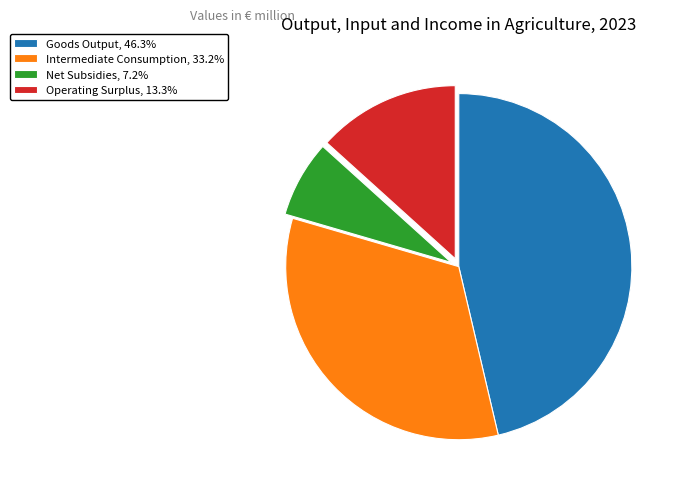

Does any single category account for the majority?

No